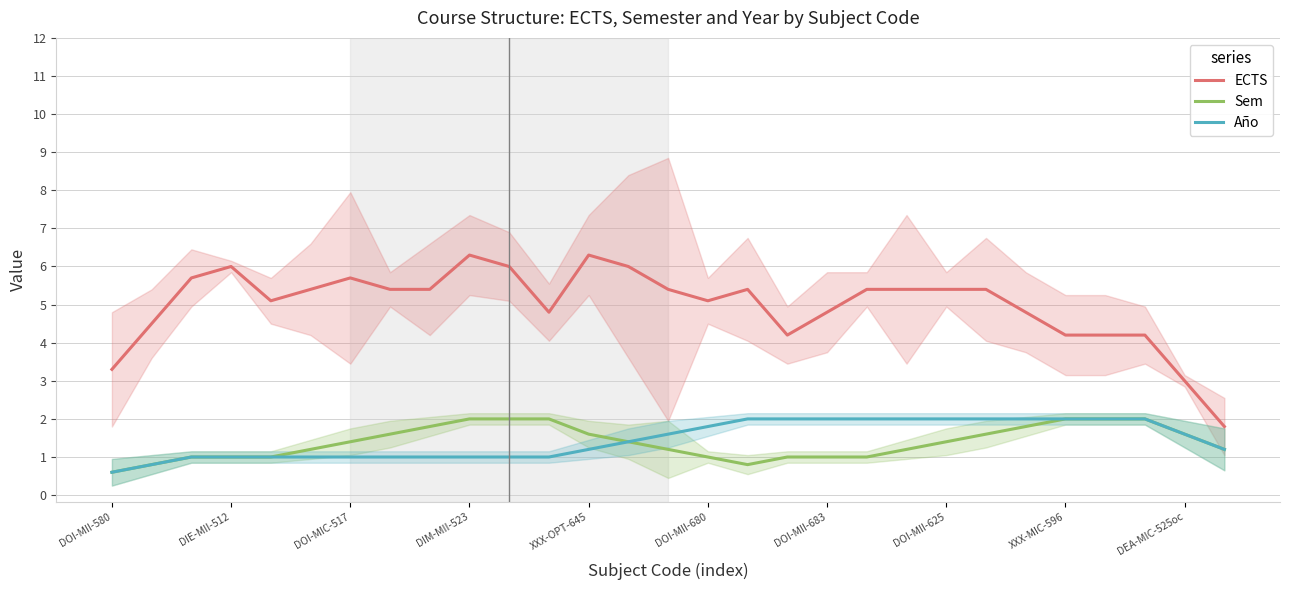

True or false: Año and ECTS cross at least once.

False